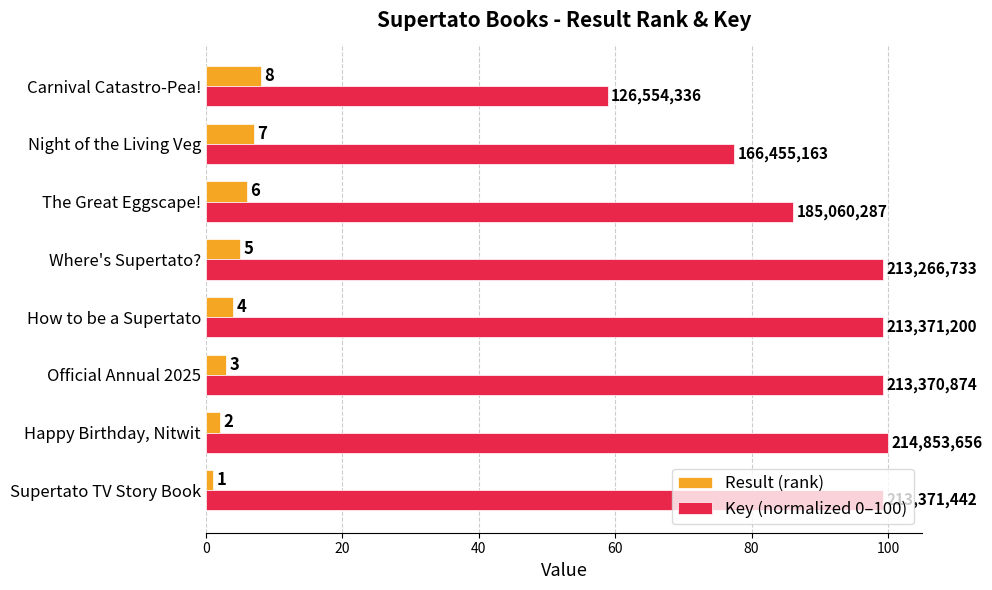

What is the spread (max minus min) of values at Happy Birthday, Nitwit?

98.0